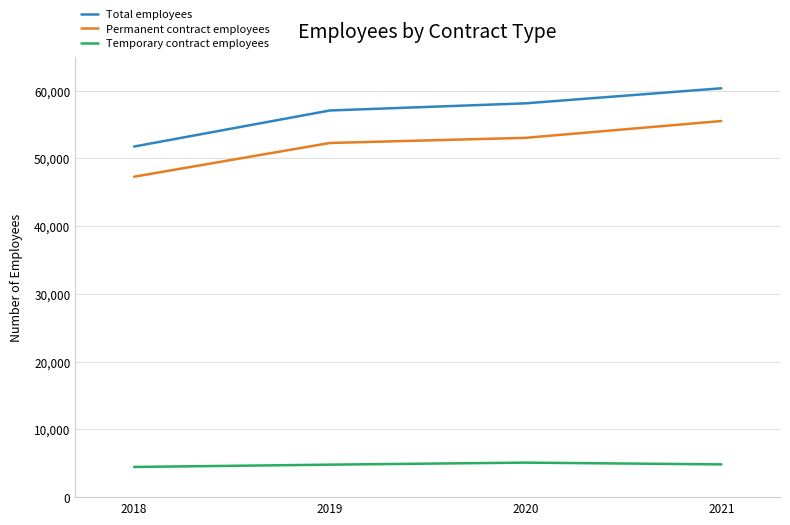

True or false: Permanent contract employees and Temporary contract employees cross at least once.

False